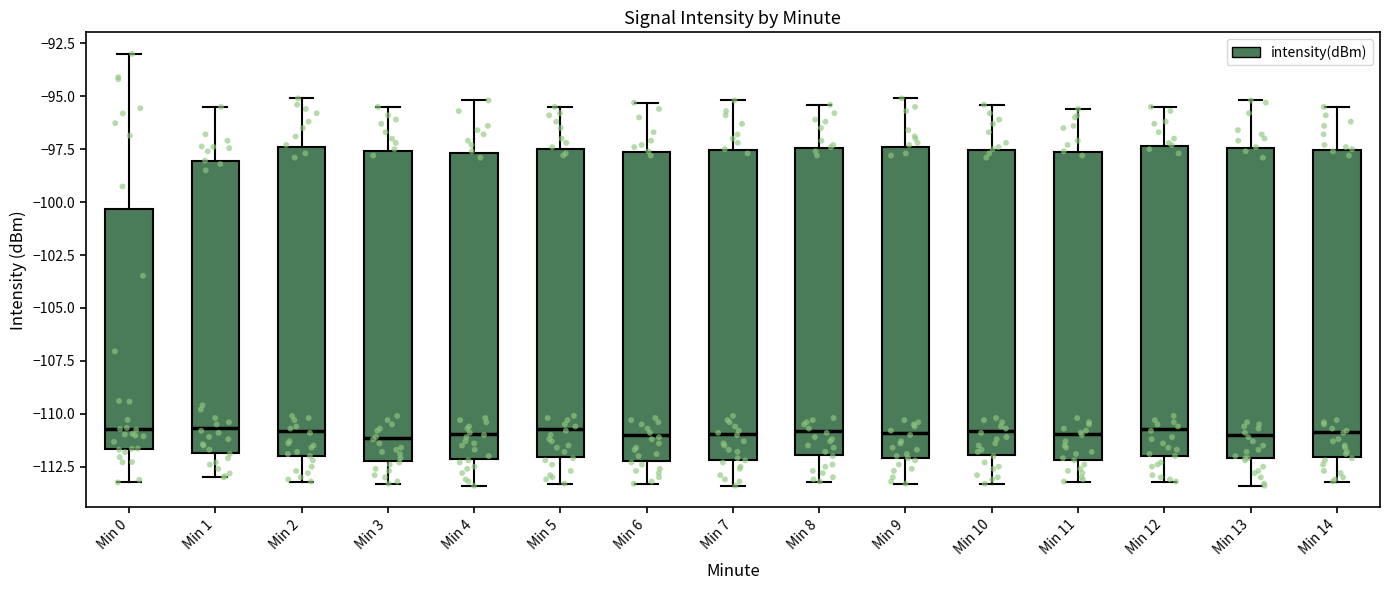

Where does the upper whisker of the box for Min 8 end on the y-axis? The values are not printed on the chart, so give them approximately, as read against the axis.

-95.5